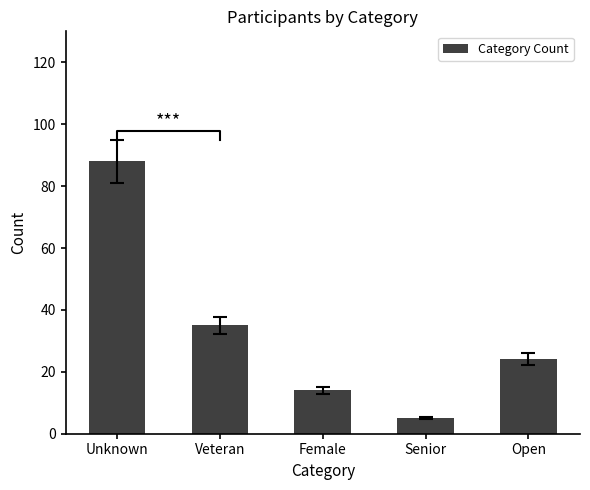

List the labels in order of value, smallest first.

Senior, Female, Open, Veteran, Unknown